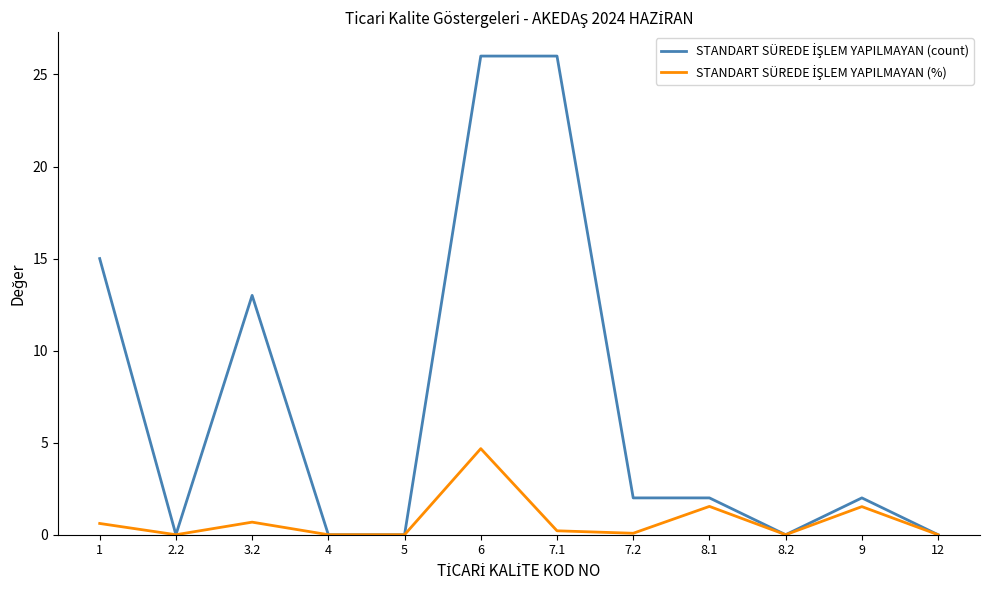

Is this an area chart (filled region under the line)?

No